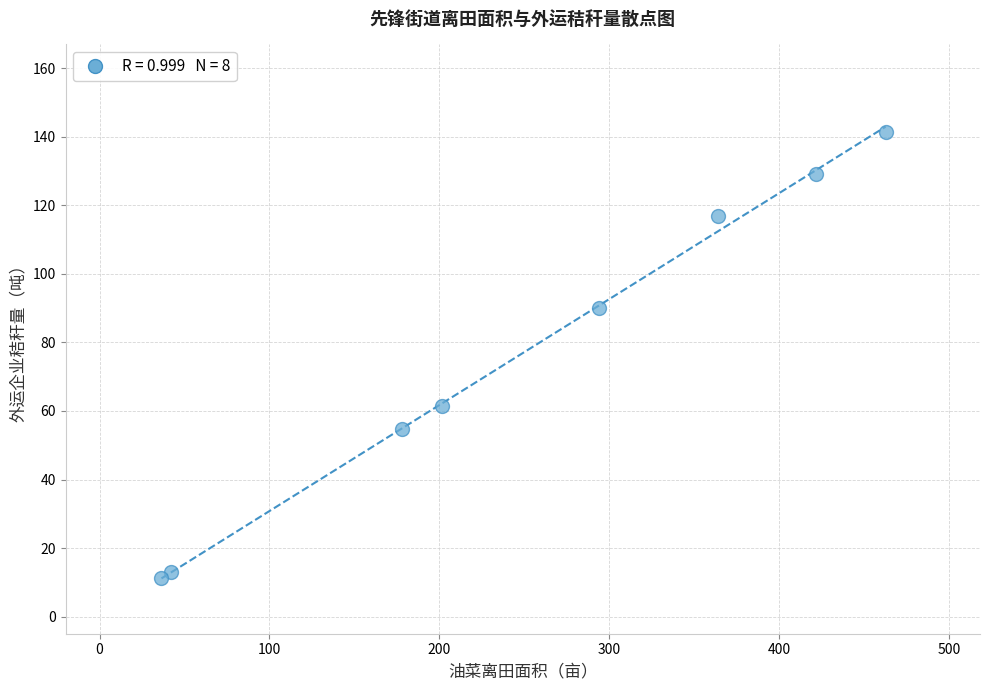

What is the range of Y values (max minus min)?

130.3